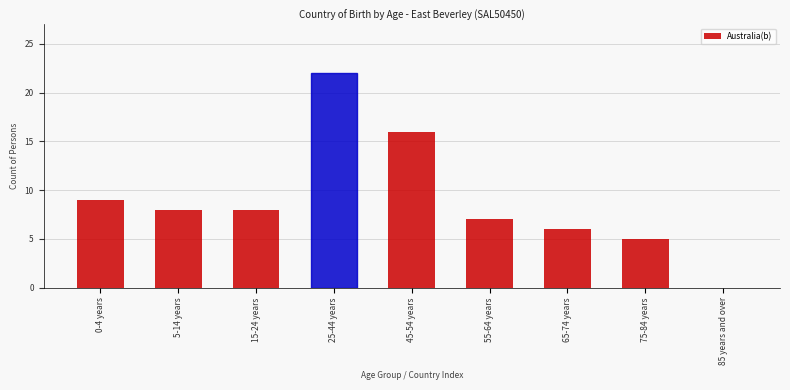

Reading left to right, list all the values displayed in this chart.

0-4 years=9	5-14 years=8	15-24 years=8	25-44 years=22	45-54 years=16	55-64 years=7	65-74 years=6	75-84 years=5	85 years and over=0